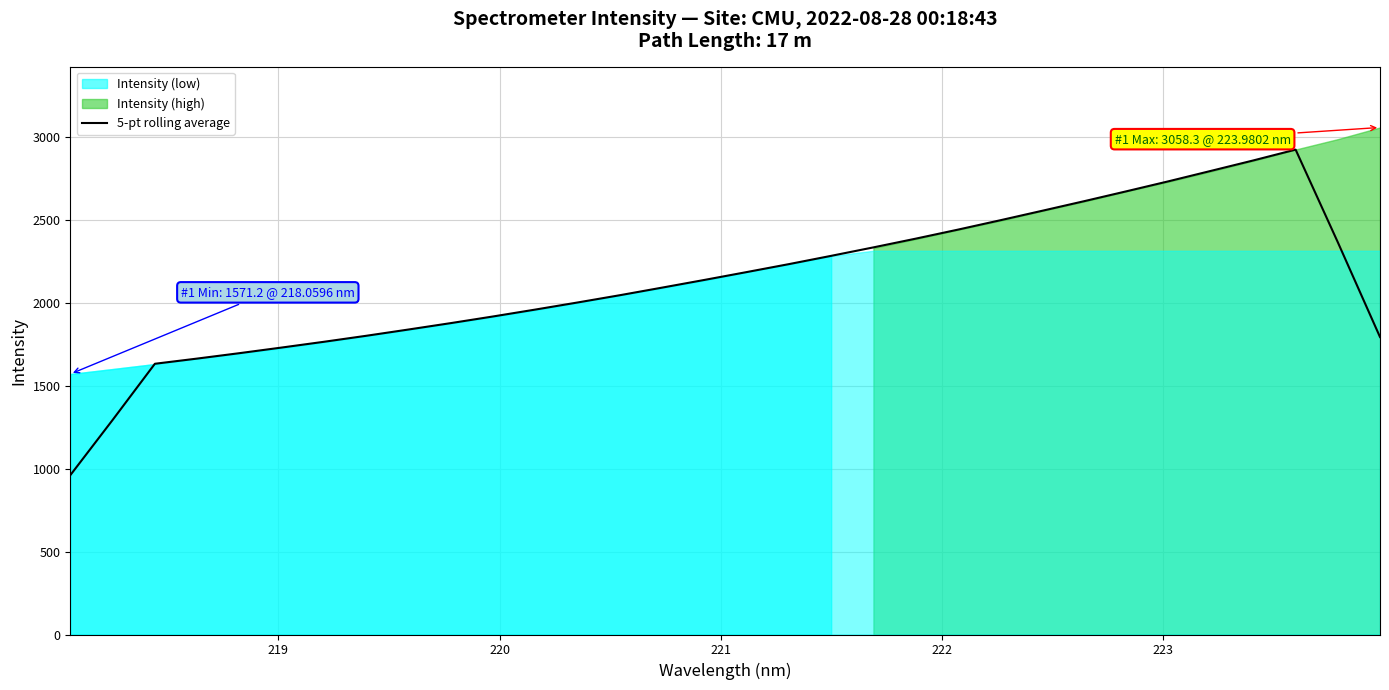

What is the lowest value of the 5-pt rolling average series?

960.8